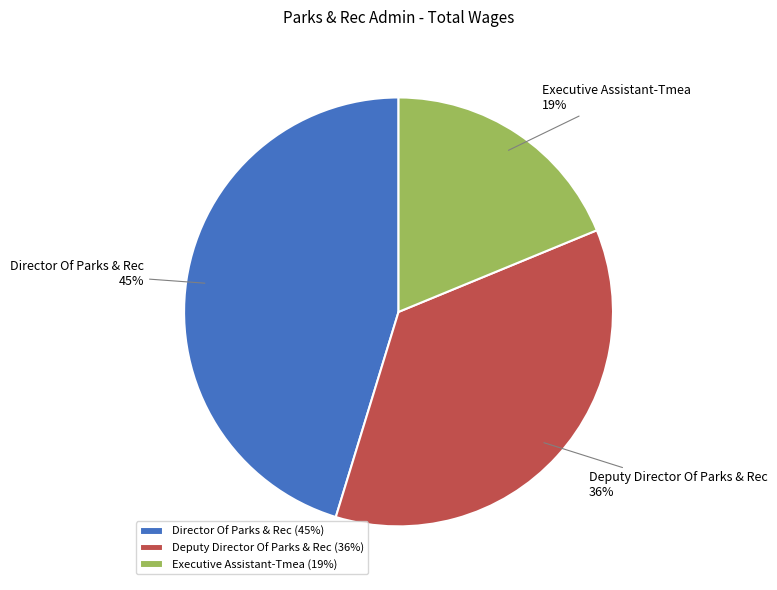

Combined, do Director Of Parks & Rec and Deputy Director Of Parks & Rec account for over 50%?

Yes